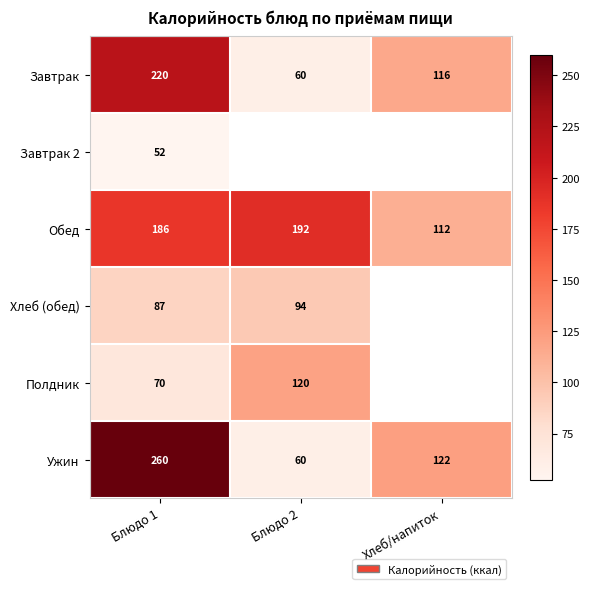

How many data points in Ужин are less than 122?

1